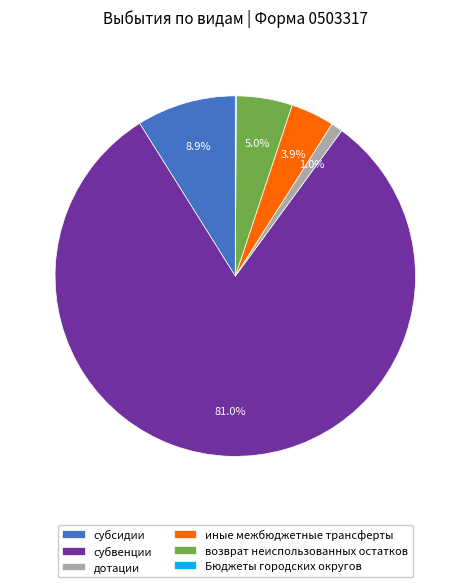

Which has a higher value, субсидии or субвенции?

субвенции